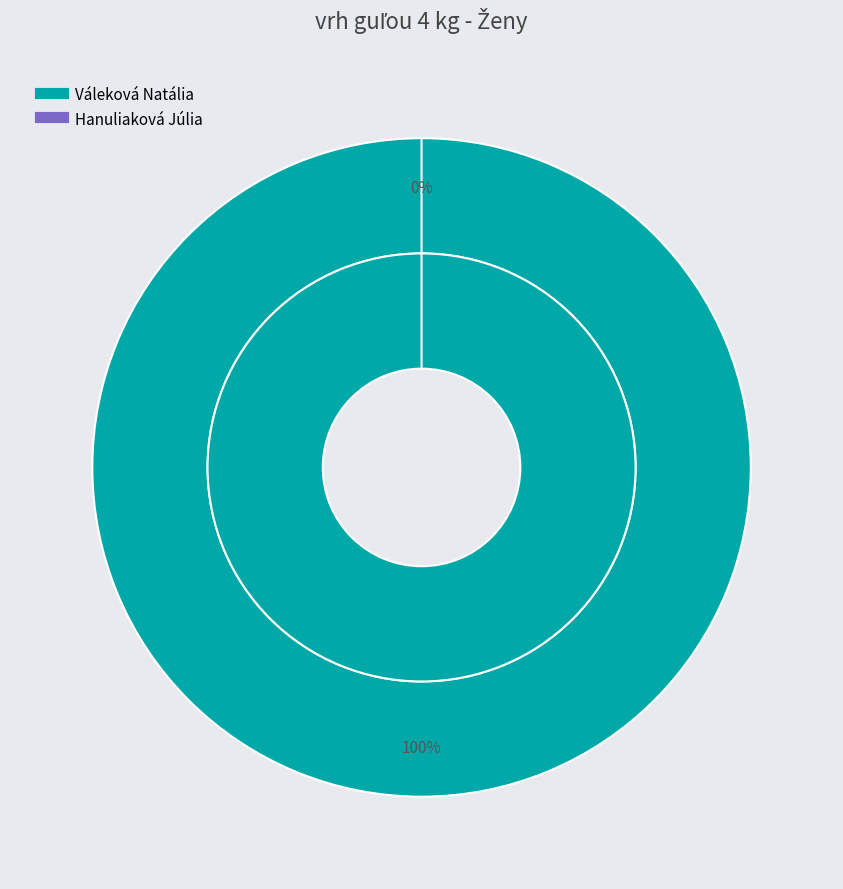

Rank the categories by value from lowest to highest.

Hanuliaková Júlia, Váleková Natália